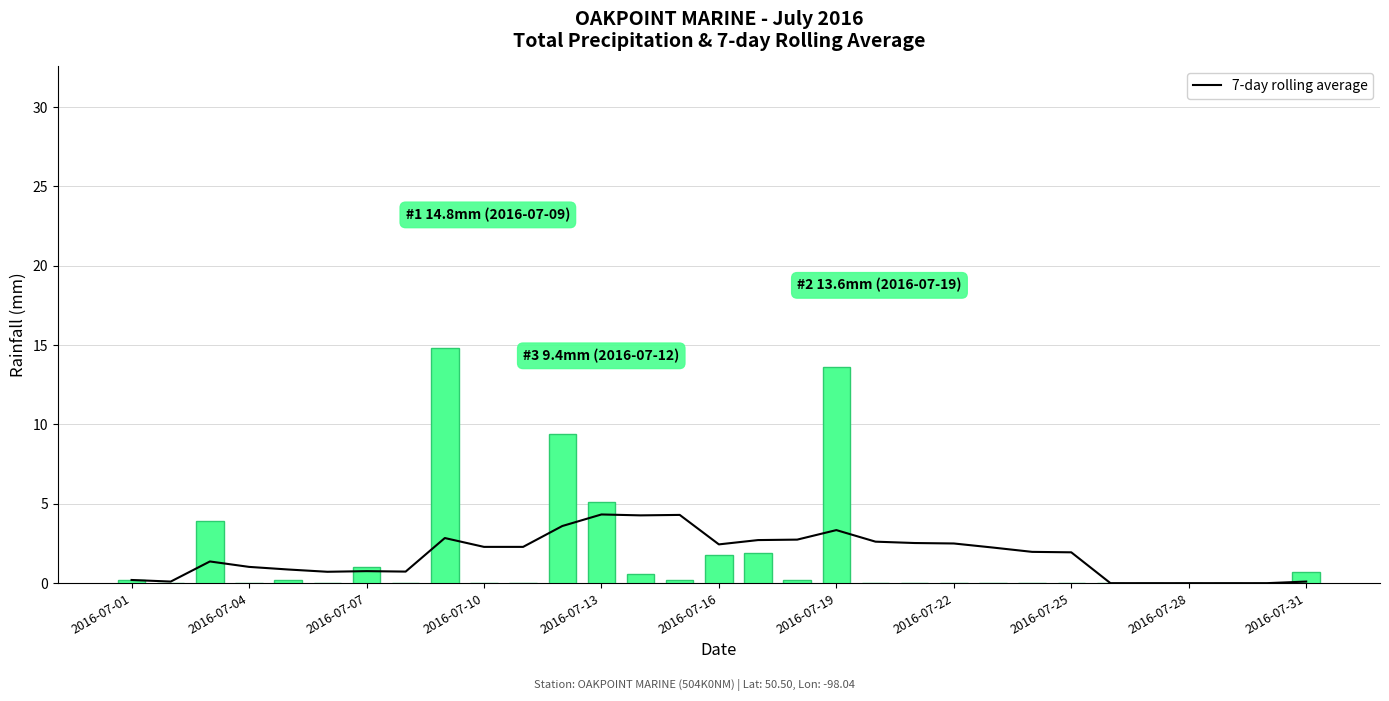

List the series in order of their overall mean, highest first.

7-day rolling average, Total Precip (mm)